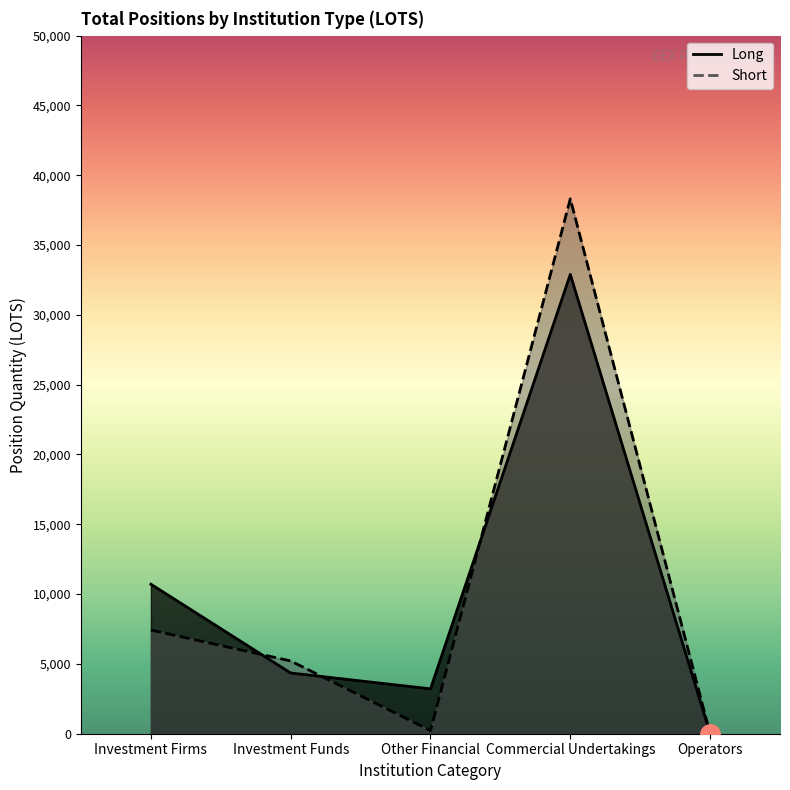

True or false: Short and Long intersect in this chart.

True